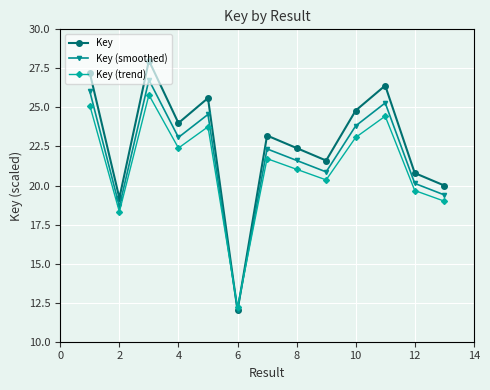

How many interior local peaks does the Key (smoothed) series have?

4